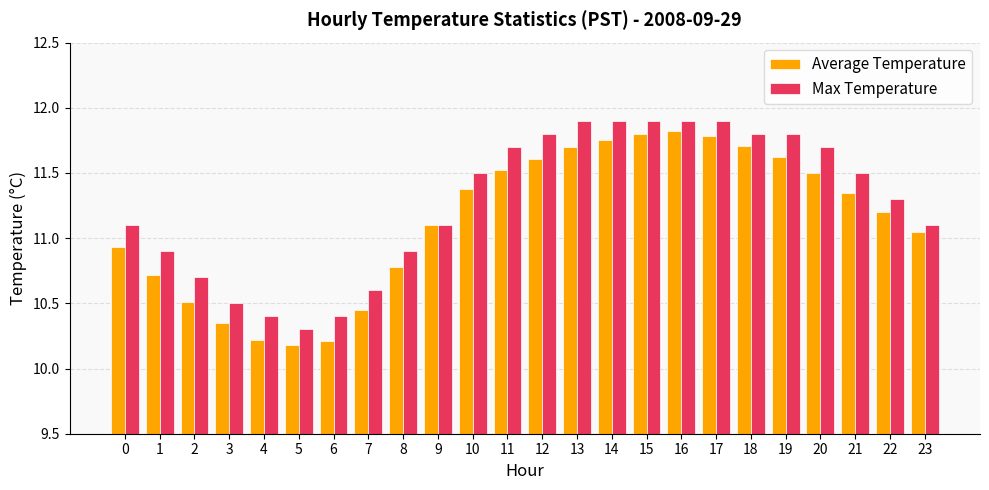

Rank the series by their maximum value, from lowest to highest.

Average Temperature, Max Temperature